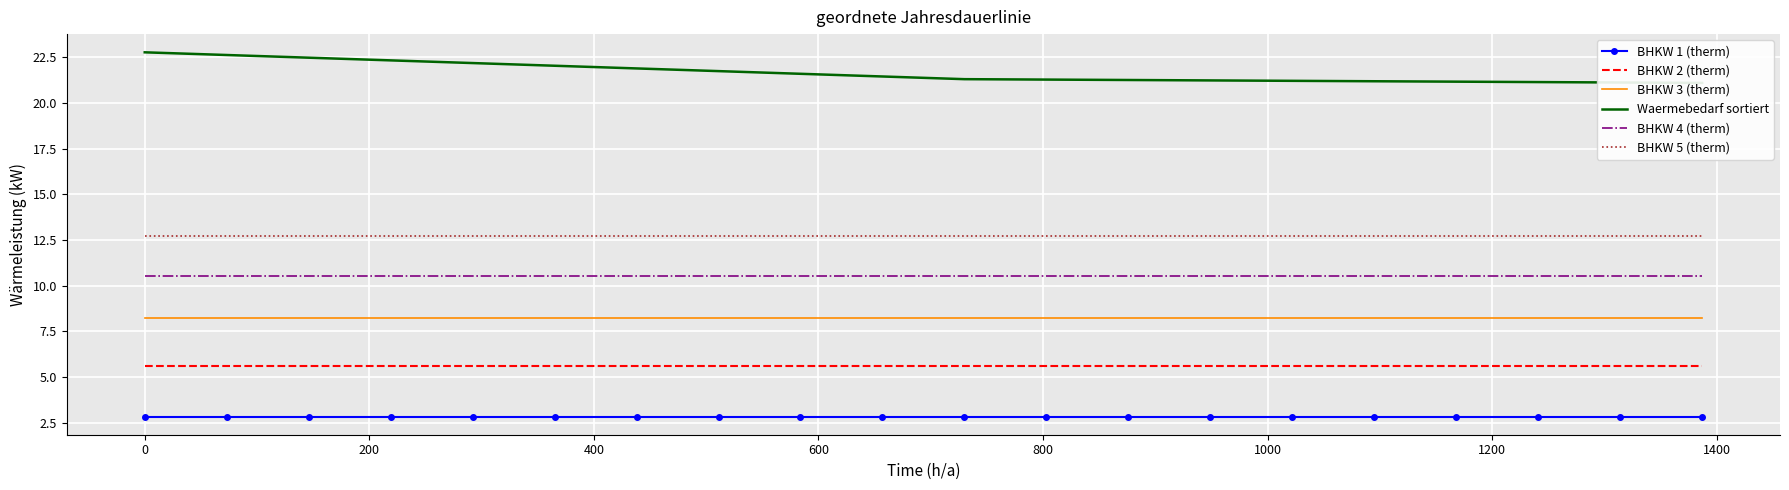

True or false: BHKW 2 (therm) and BHKW 1 (therm) cross at least once.

False